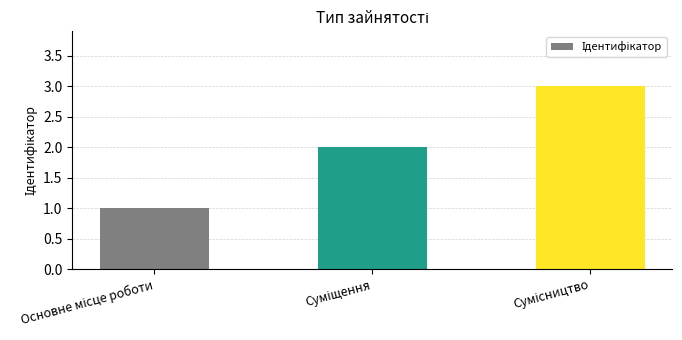

What is the greatest value displayed?

3